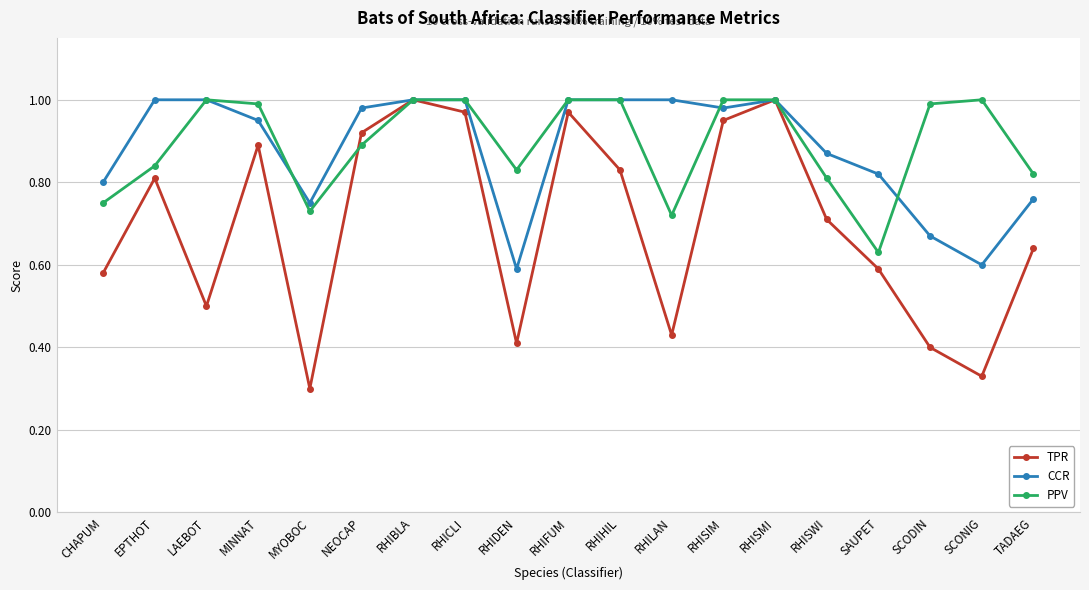

Which category has the lowest value across all series?

MYOBOC